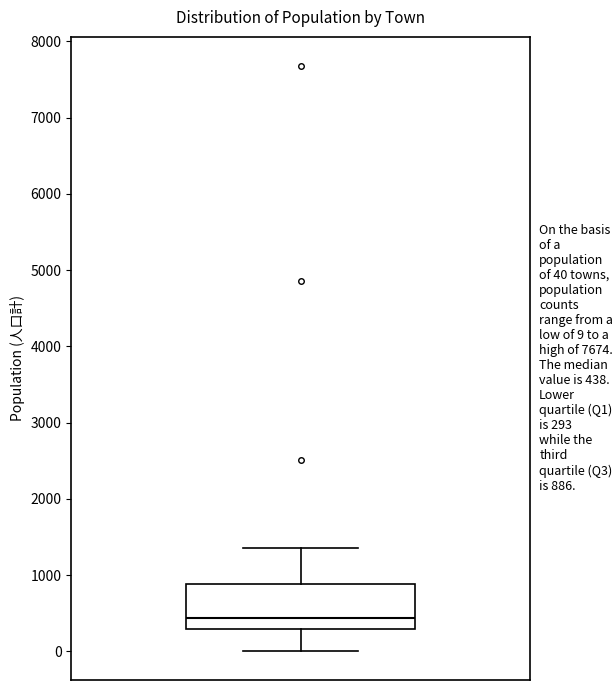

Transcribe this box plot: give where the median line is, the range the box spans, and where the two whiskers end, as read against the y-axis. The values are not printed on the chart, so give them approximately, as read against the axis.

median 400, box 300 to 900, whiskers 0 to 1400